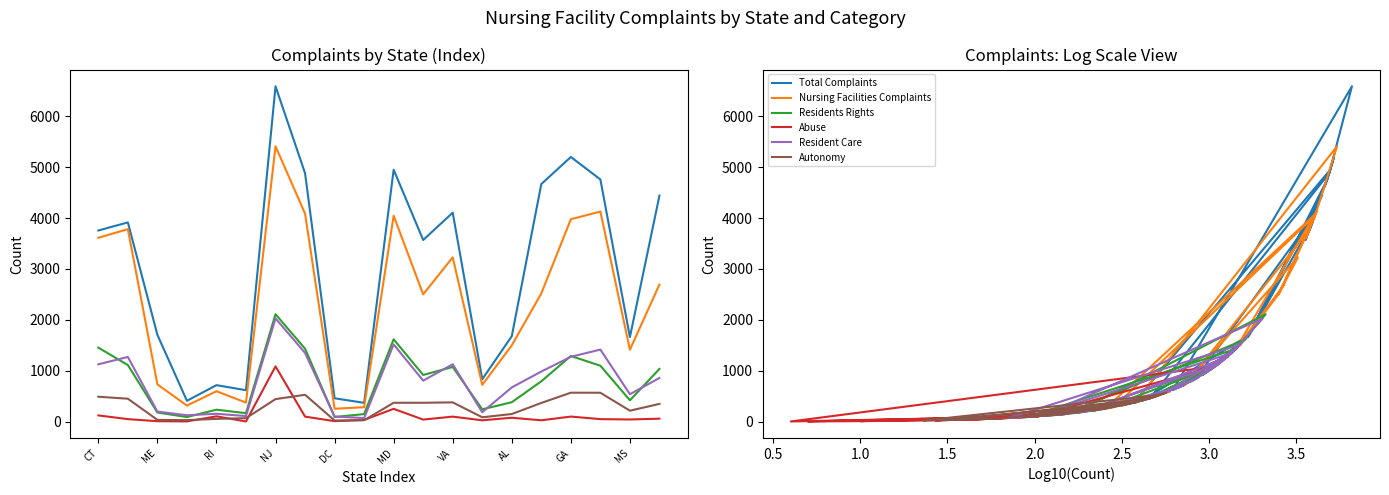

True or false: Total Complaints has more than 0 interior local peaks.

True